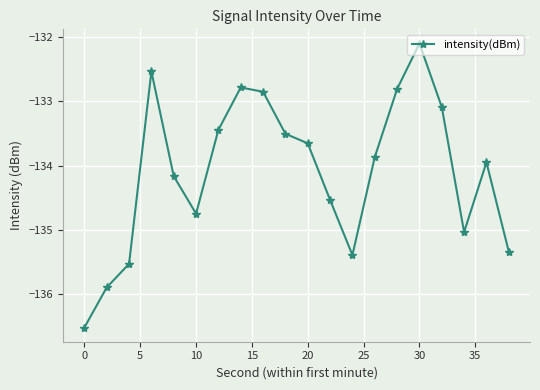

How many interior local valleys (lower than both neighbors) does the data have?

3